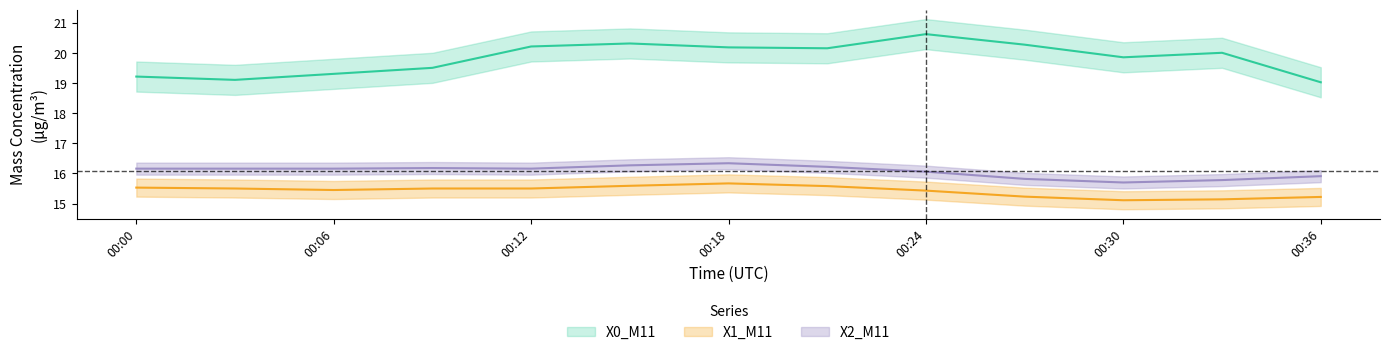

True or false: X2_M11 and X0_M11 cross at least once.

False